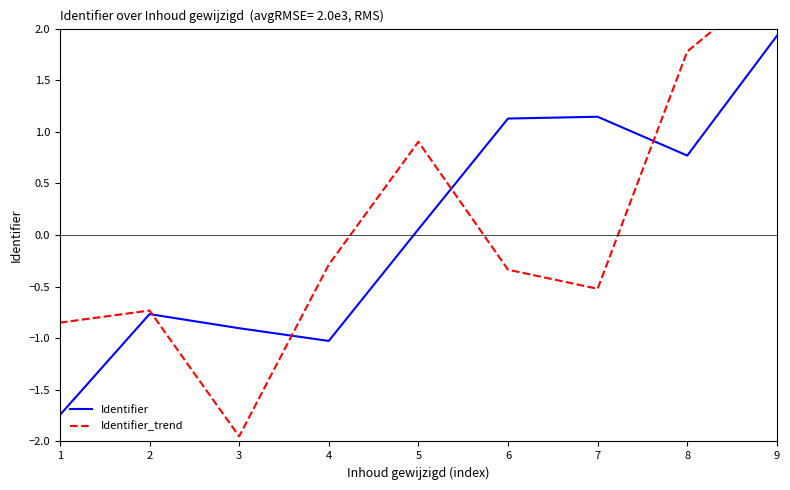

After their last crossing, which series has the higher values: Identifier_trend or Identifier?

Identifier_trend